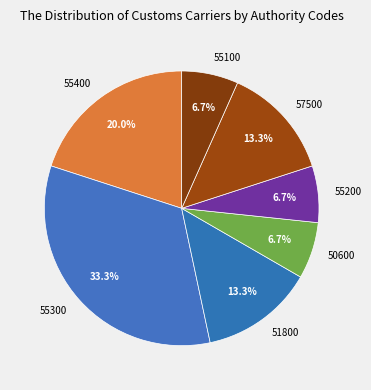

How much of the chart is everything except 55400?

80.0%